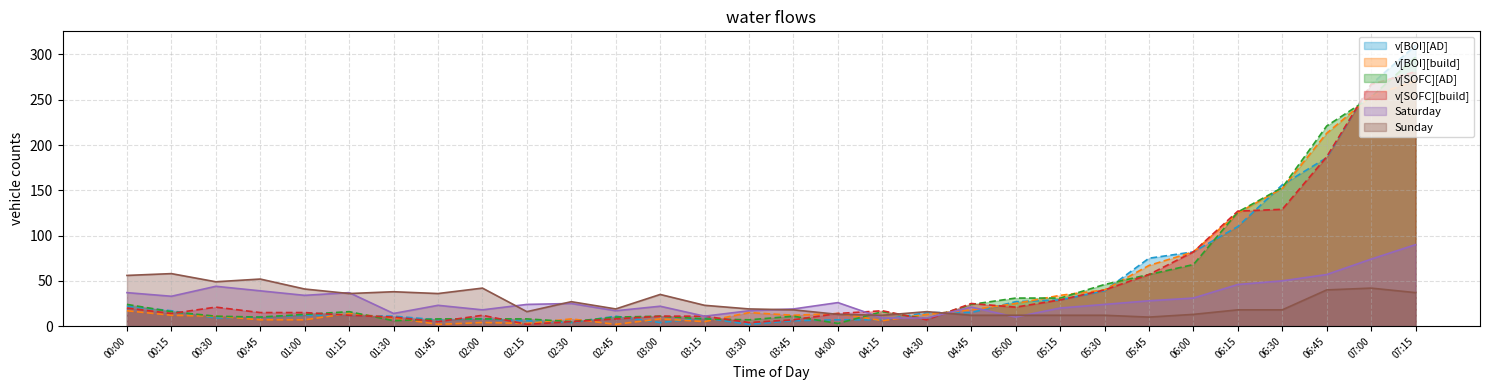

How many categories are shown in the chart?

30